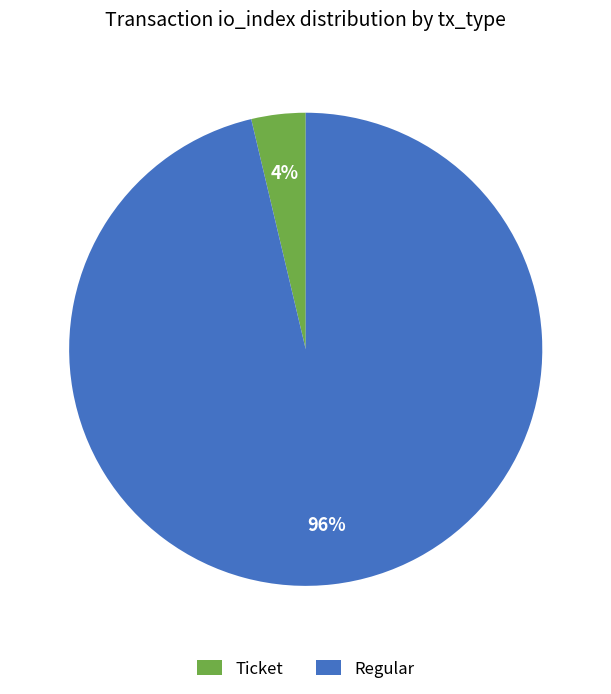

Do Ticket and Regular together represent more than half of the pie?

Yes